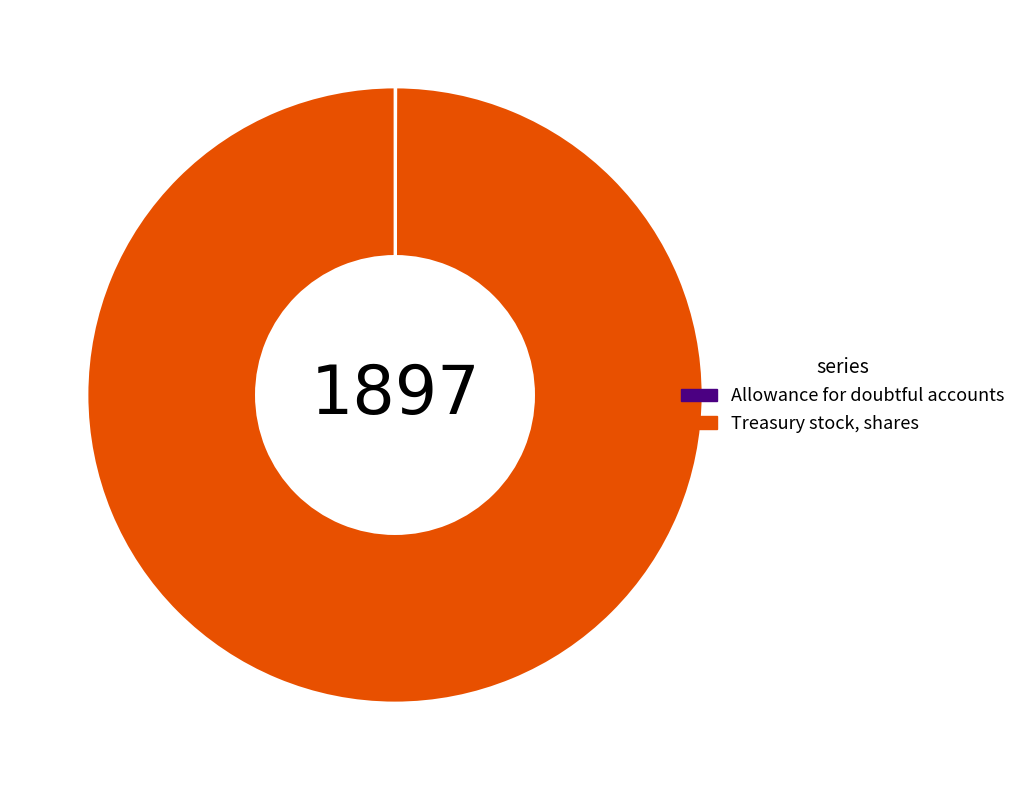

Is there a majority slice in this chart?

Yes